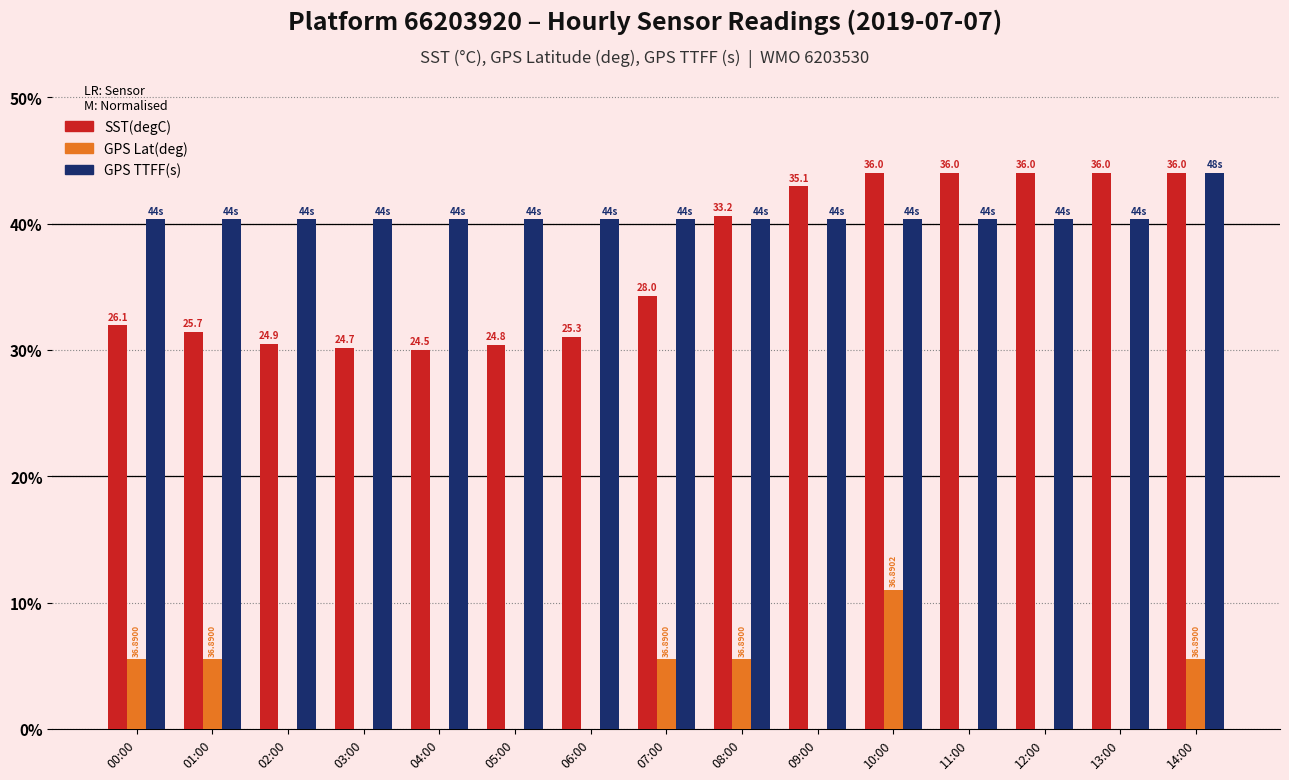

Which series has the widest spread of values?

SST(degC)